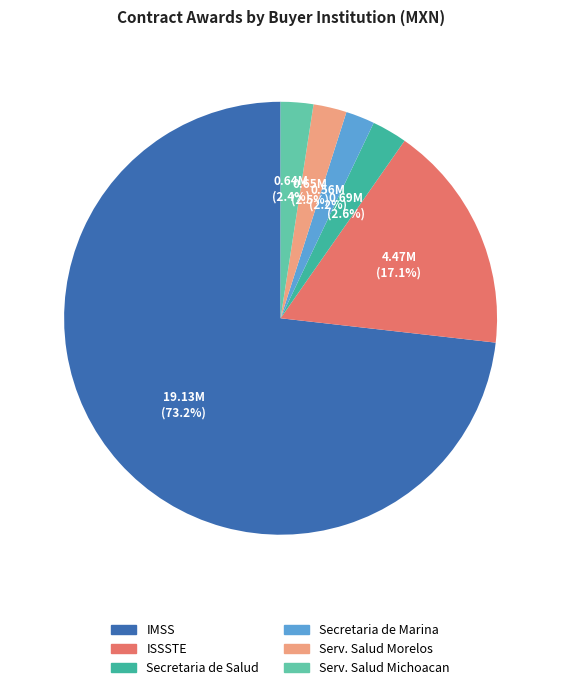

Does any single category account for the majority?

Yes